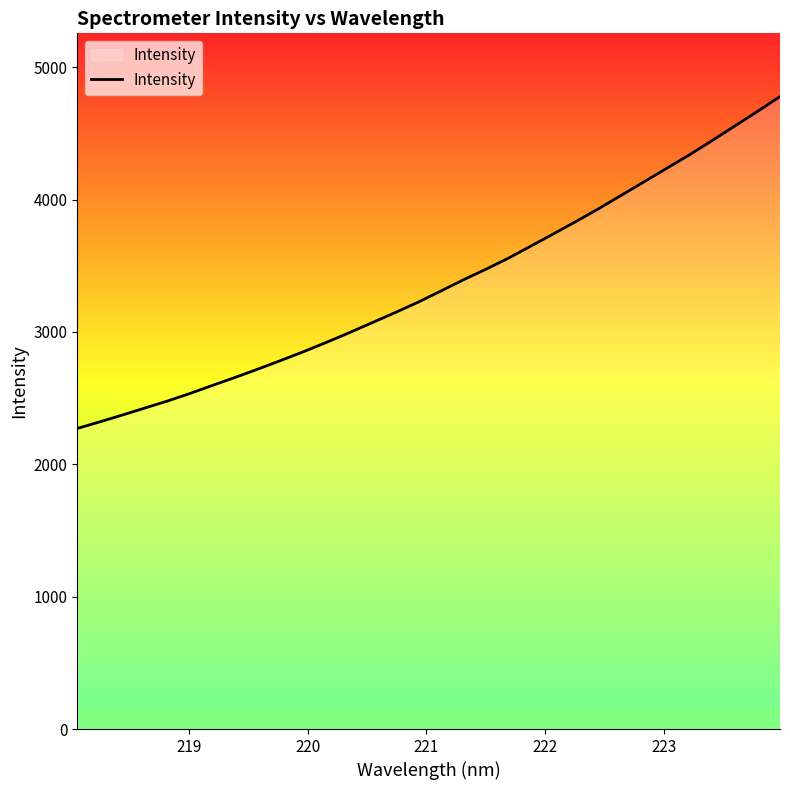

True or false: the data has more than 1 interior local peaks.

False